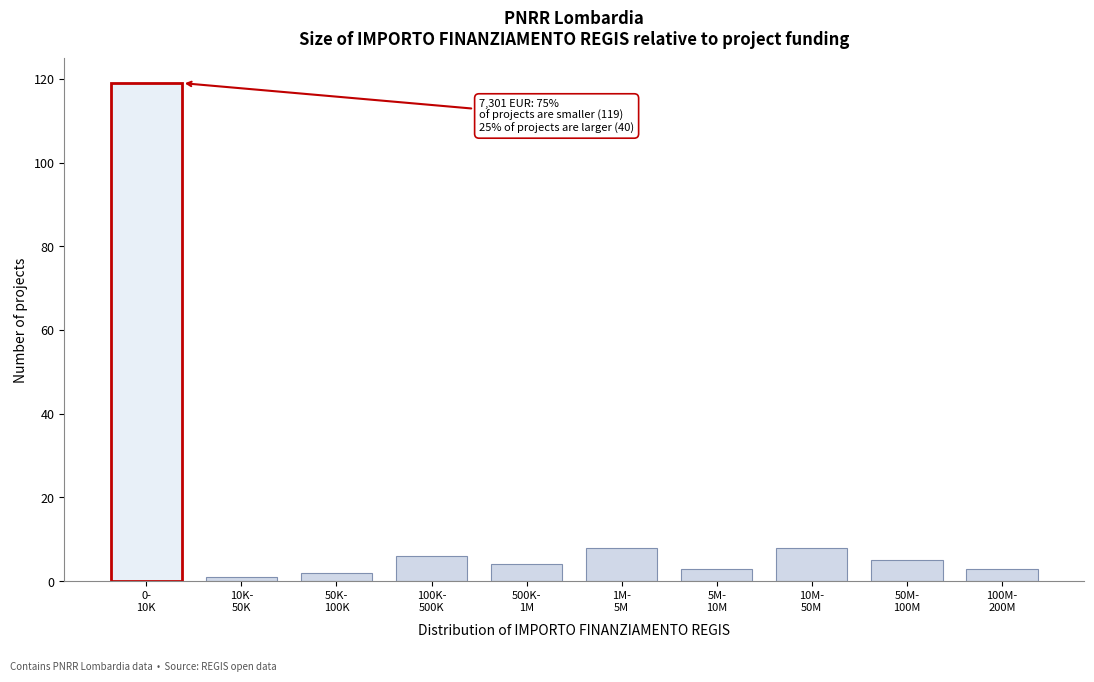

Reading right to left, extract all data points from this chart.

3	5	8	3	8	4	6	2	1	119